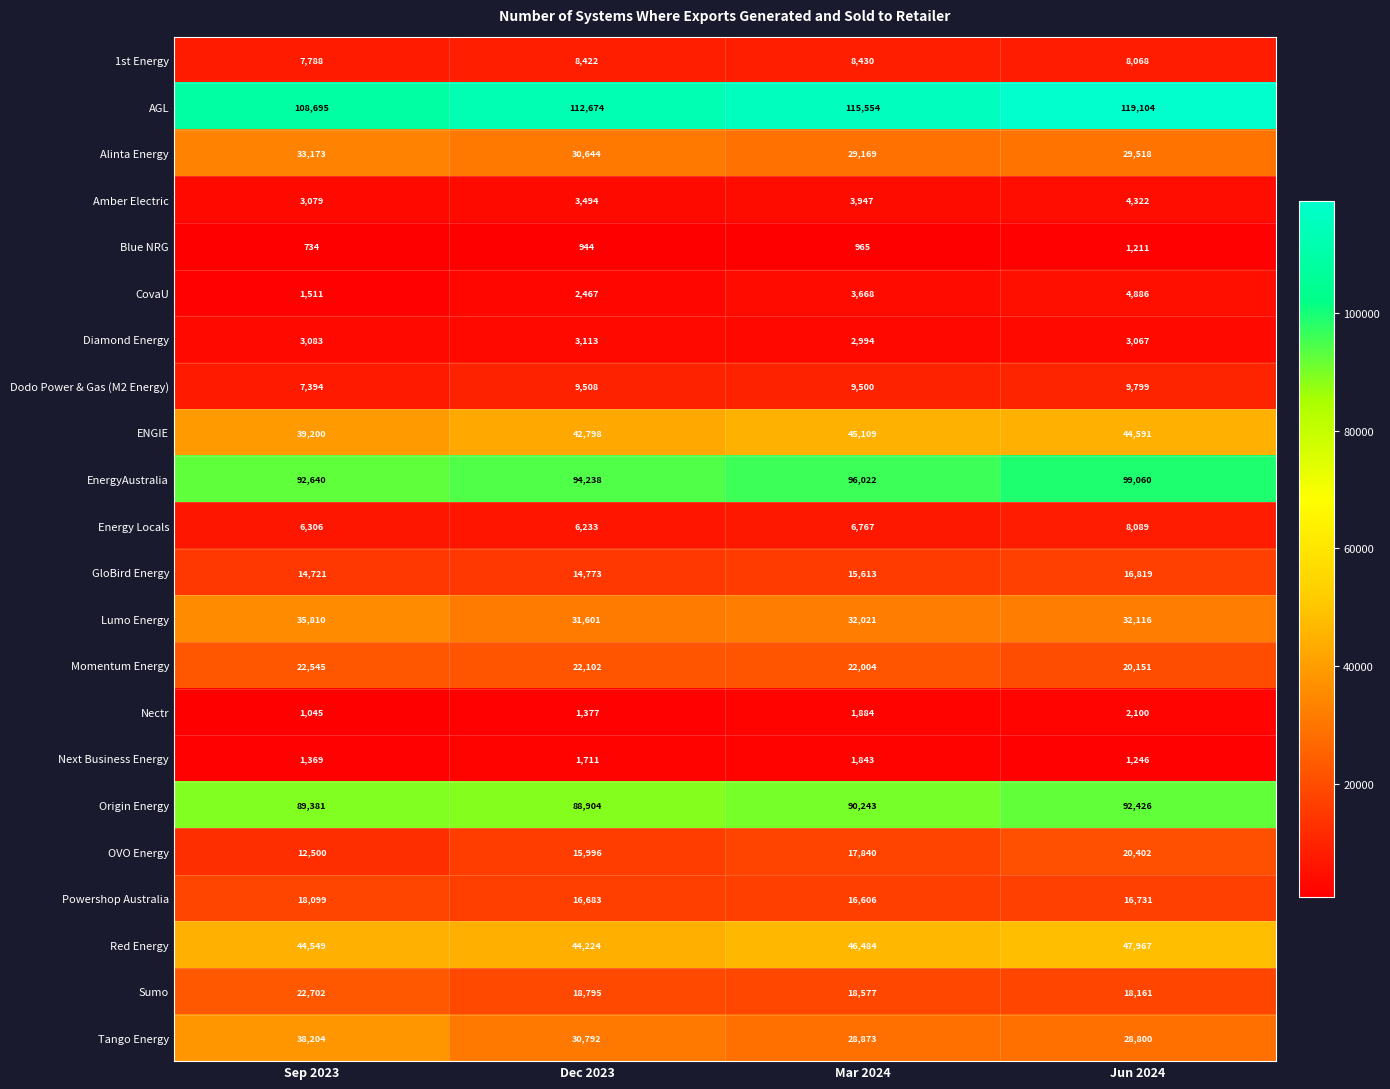

The value of Energy Locals at Mar 2024 is 6767. True or false?

True